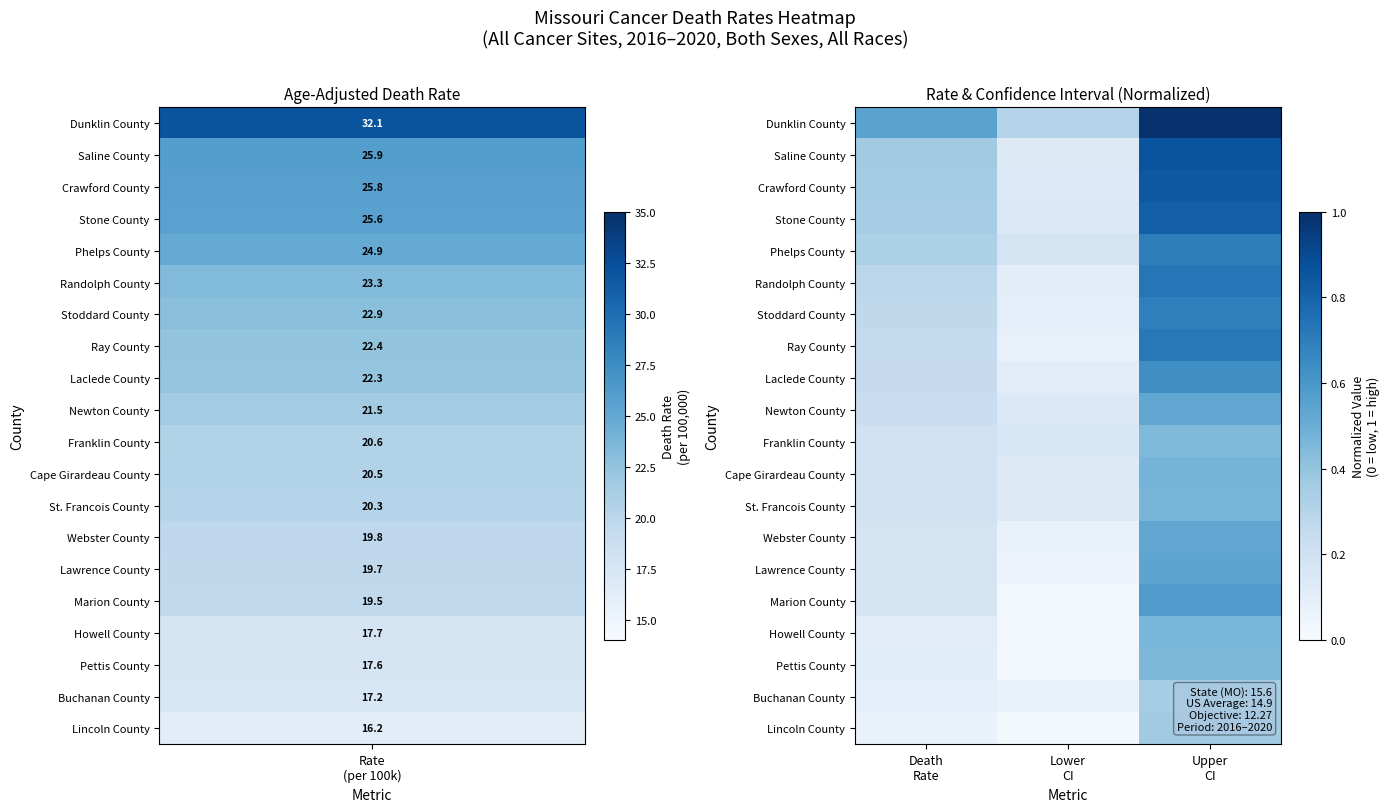

At how many categories does at least one series exceed 0?

3